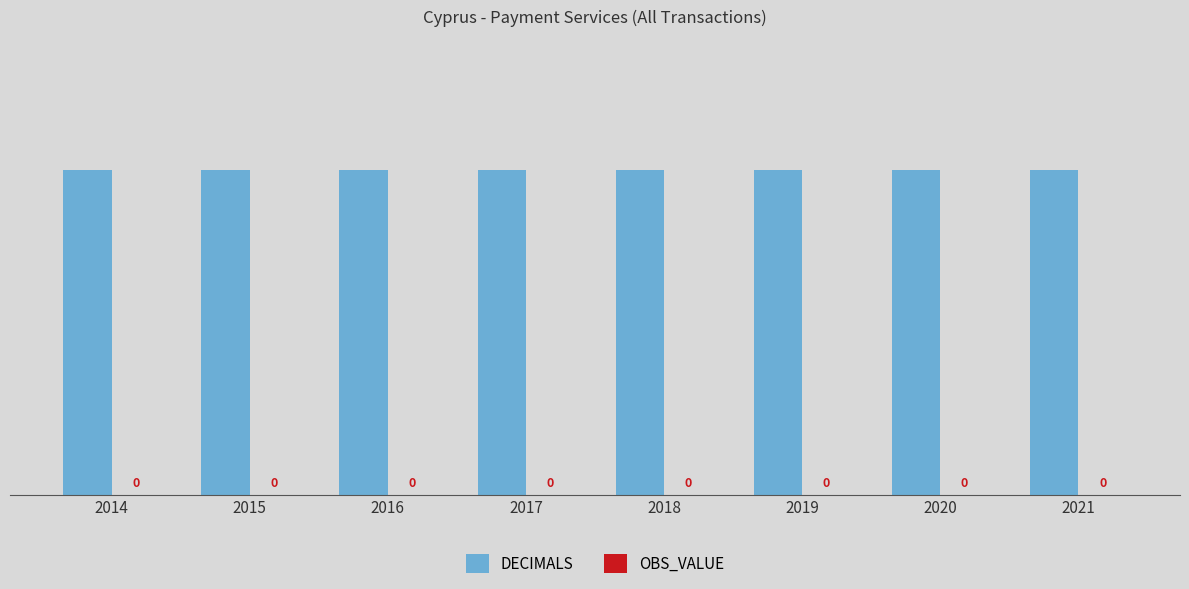

Is it true that OBS_VALUE equals 0 at 2019?

True